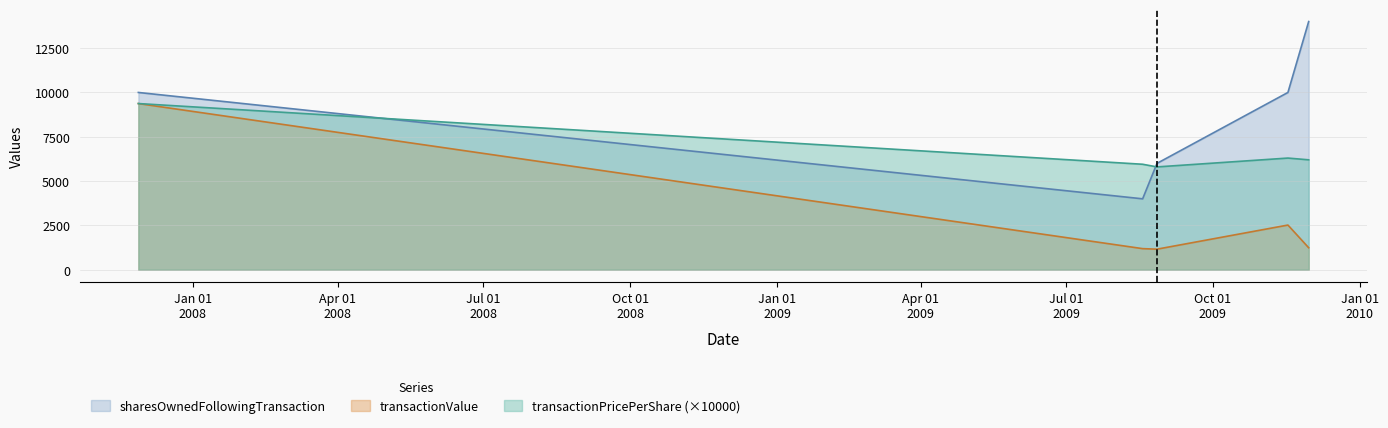

What is the label of the 1st point from the right?

2009-11-30